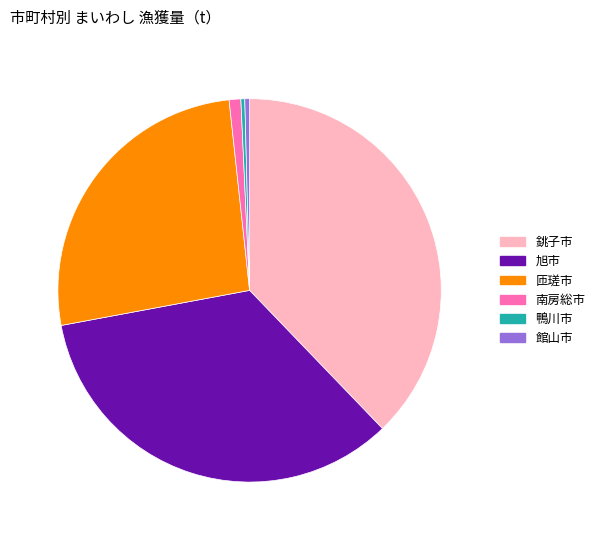

Does any single category account for the majority?

No